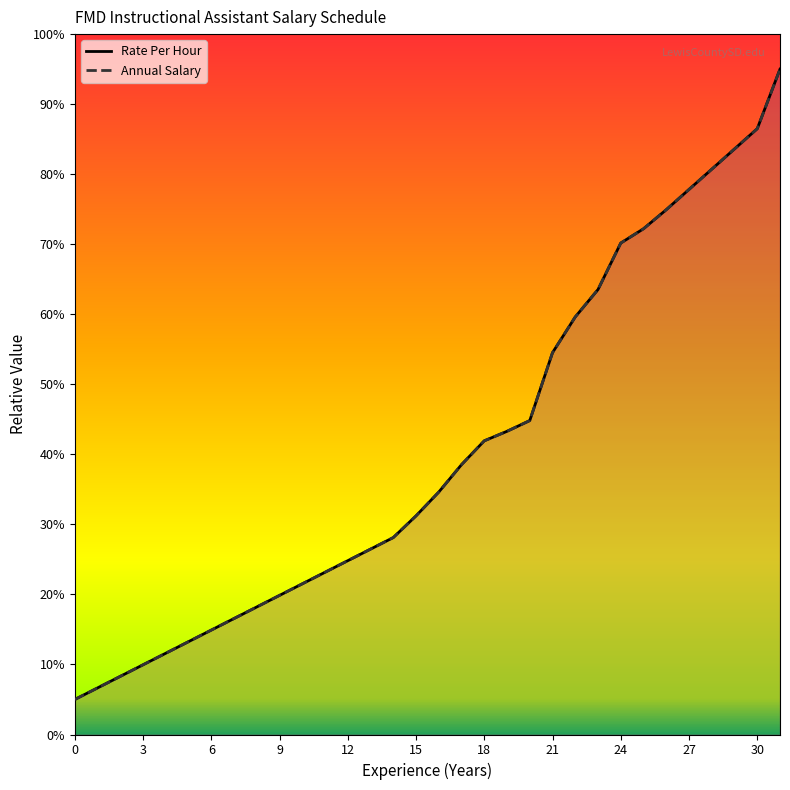

At 29, list the series in order from largest to smallest.

Rate Per Hour (line), Annual Salary (line)